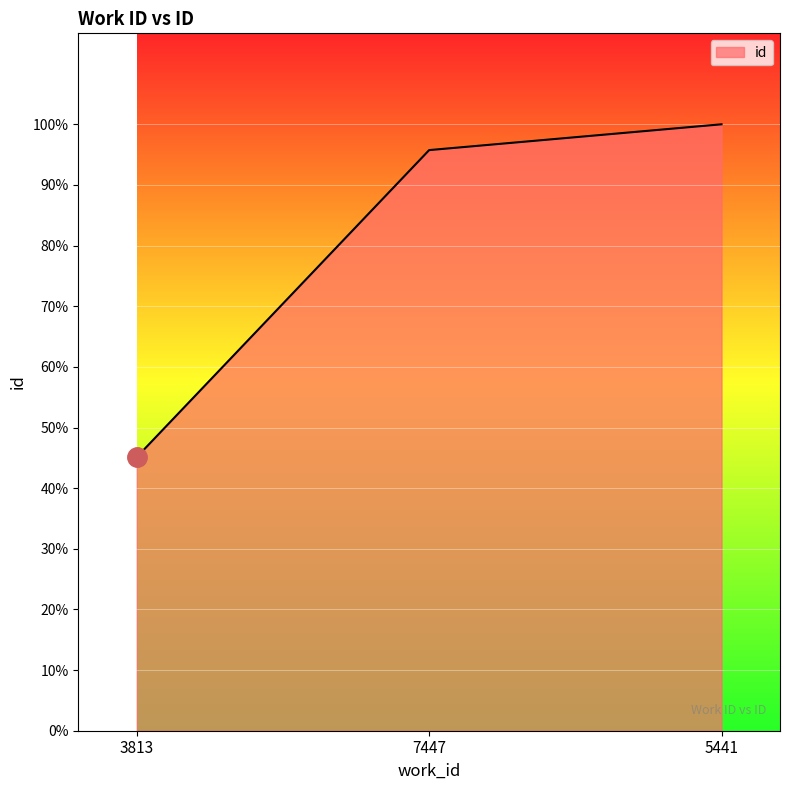

Is this an area chart (filled region under the line)?

Yes